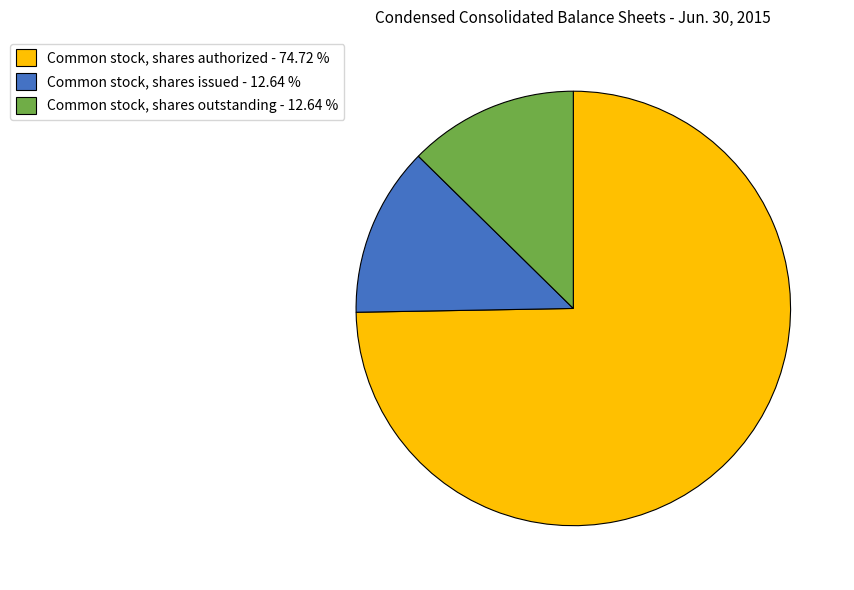

Do Common stock, shares outstanding - 12.64 % and Common stock, shares authorized - 74.72 % together represent more than half of the pie?

Yes